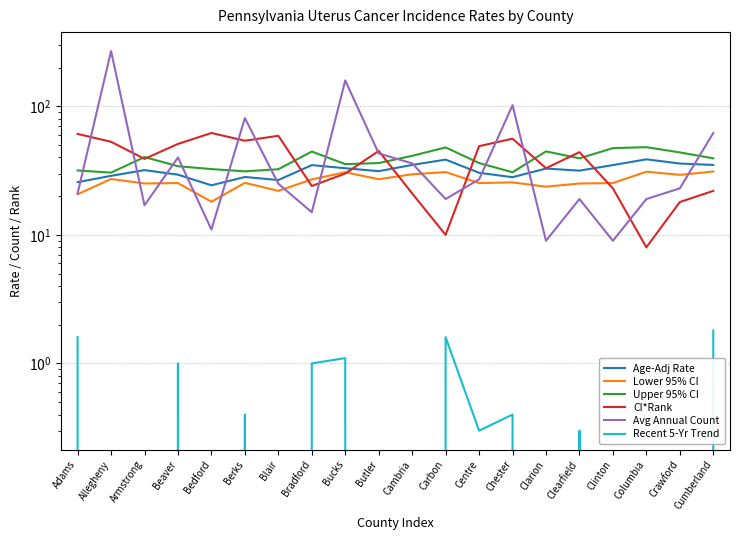

Does the chart have visible grid lines?

Yes